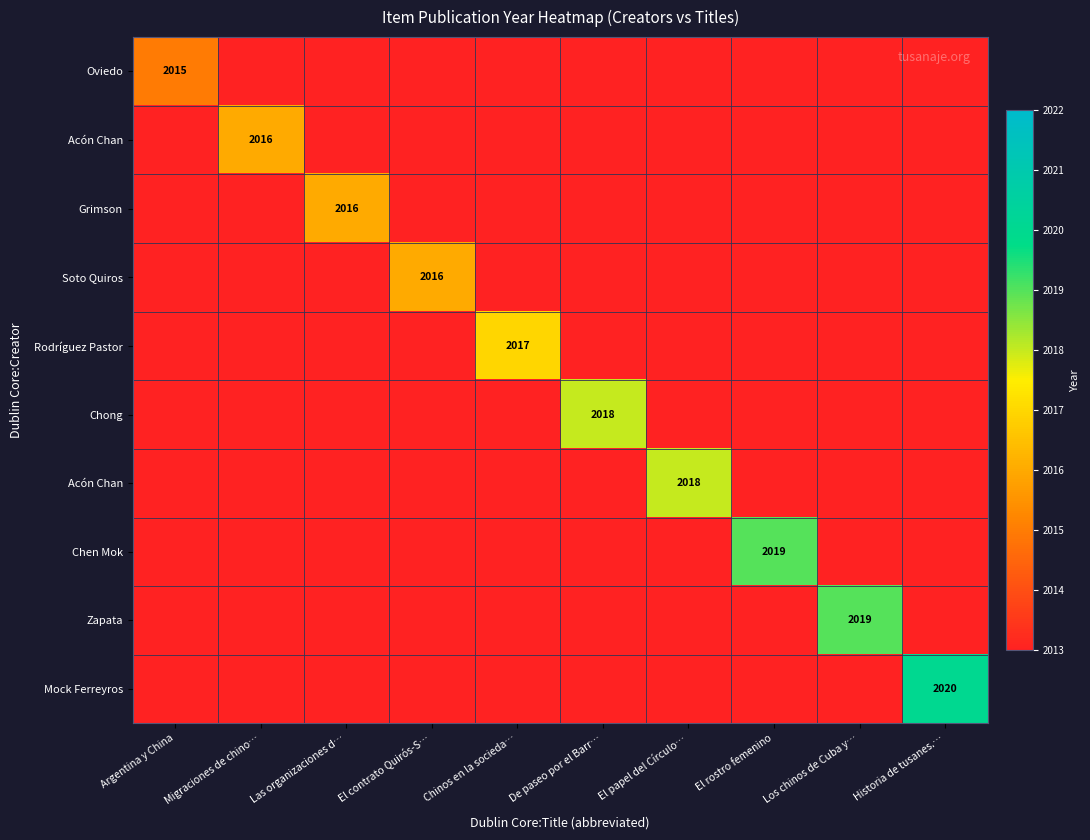

Which category has the lowest value across all series?

Argentina y China